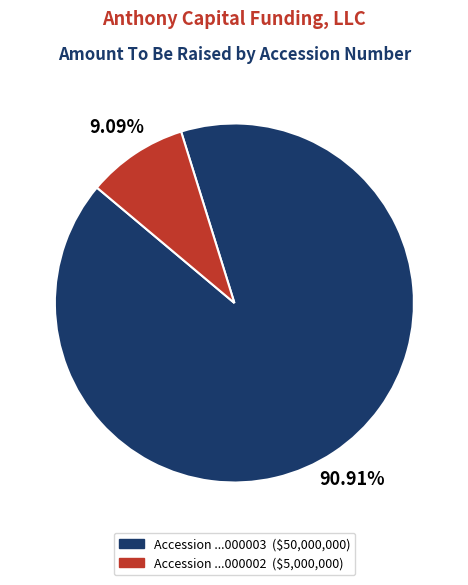

Is there any slice that represents more than half of the pie?

Yes